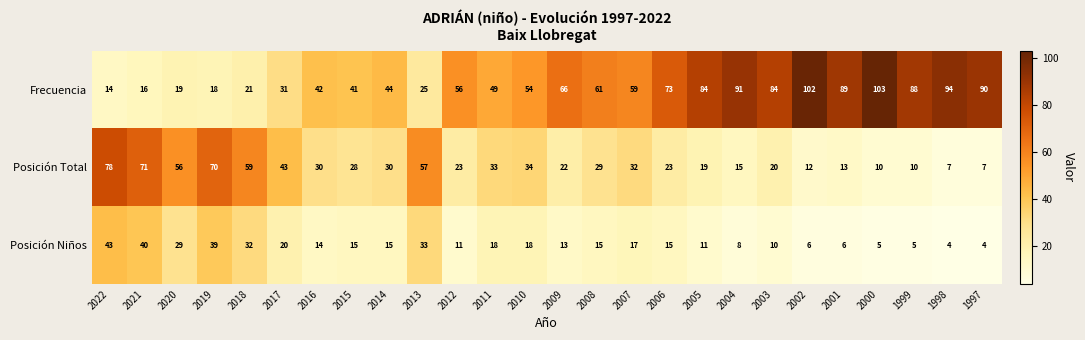

At which category is the sum across all series the highest?

2022